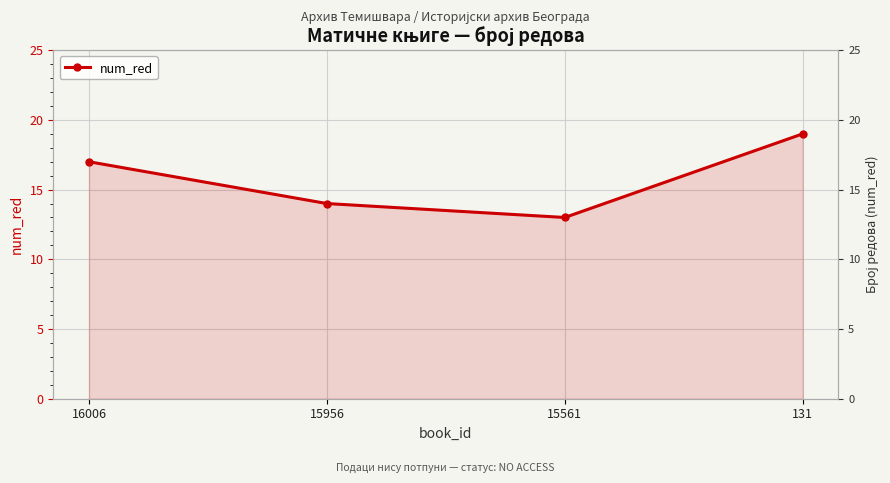

Is it true that the value at 15956 is 14?

True